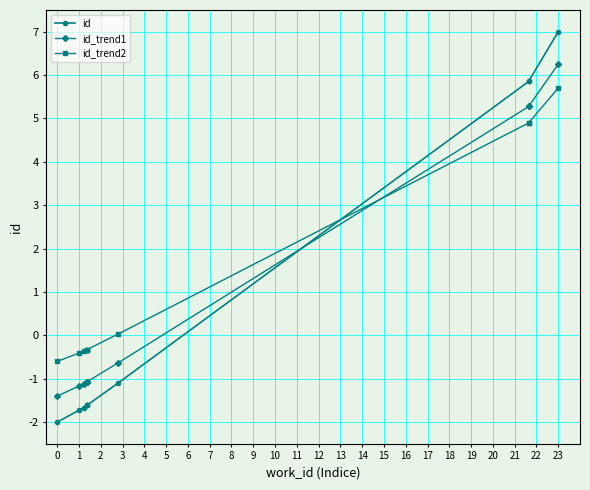

What are all the series names shown in the legend?

id, id_trend1, id_trend2